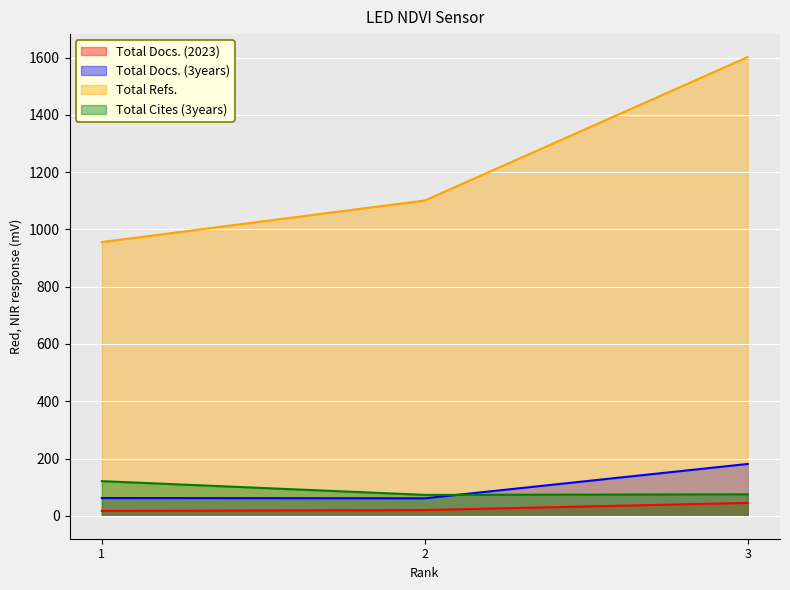

Reading left to right, transcribe all the data shown in this chart.

Total Docs. (2023): 1=17	2=20	3=45
Total Docs. (3years): 1=62	2=61	3=181
Total Refs.: 1=956	2=1101	3=1602
Total Cites (3years): 1=121	2=73	3=75